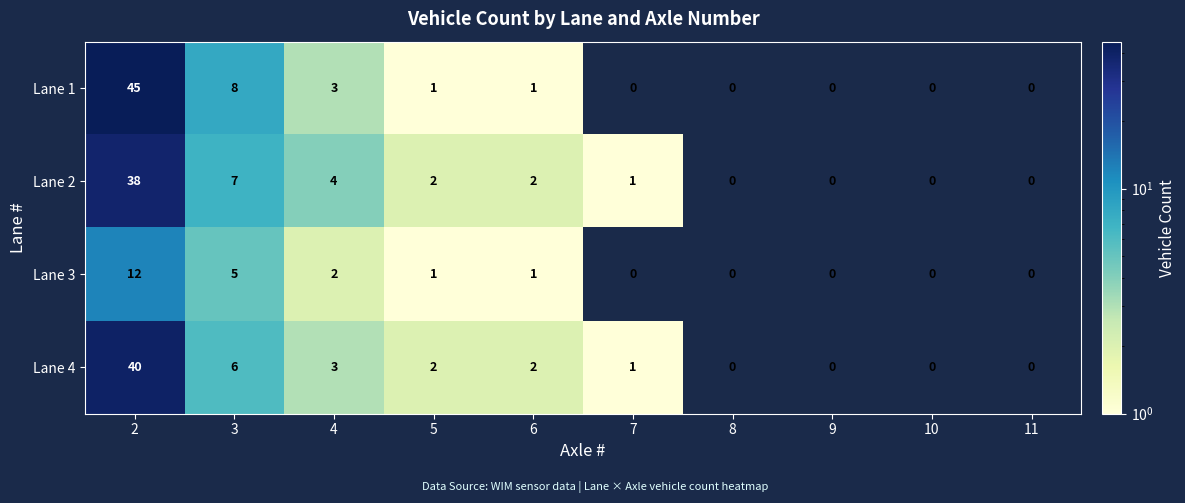

At which label is Lane 1 closest to 22?

3